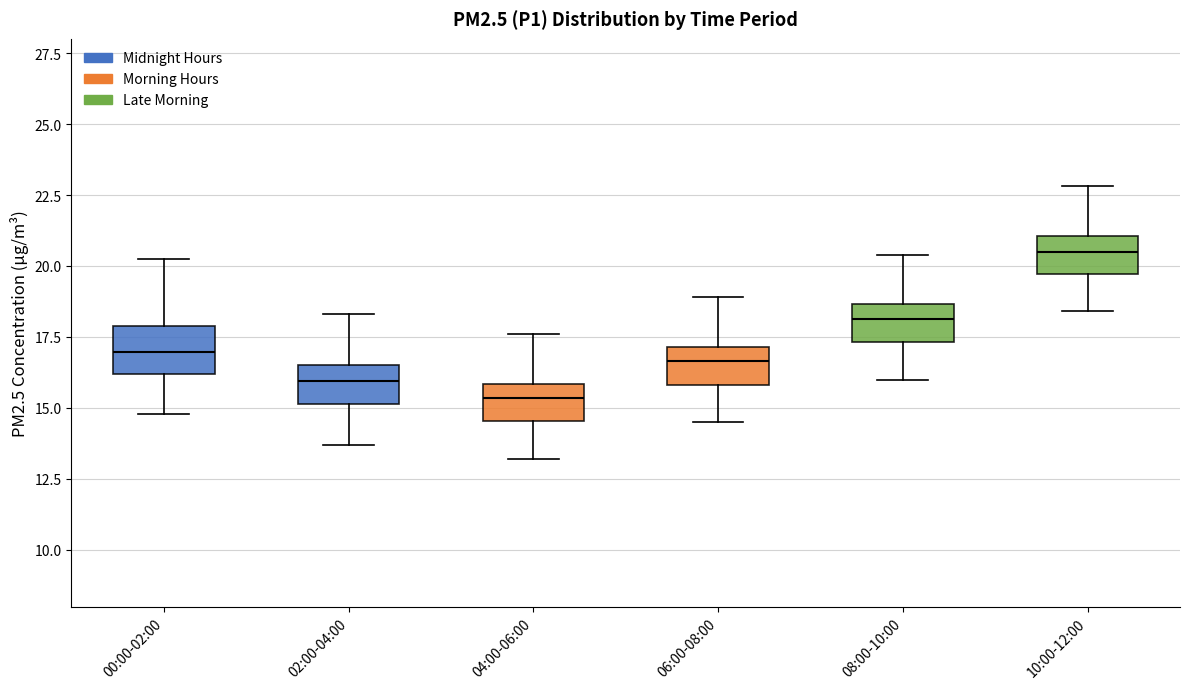

Reading left to right, read every box against the y-axis: the position of its median line, the range the box covers, and the ends of its whiskers. The values are not printed on the chart, so give them approximately, as read against the axis.

00:00-02:00: median 17.0, box 16.0 to 18.0, whiskers 15.0 to 20.5
02:00-04:00: median 16.0, box 15.0 to 16.5, whiskers 13.5 to 18.5
04:00-06:00: median 15.5, box 14.5 to 16.0, whiskers 13.0 to 17.5
06:00-08:00: median 16.5, box 16.0 to 17.0, whiskers 14.5 to 19.0
08:00-10:00: median 18.0, box 17.5 to 18.5, whiskers 16.0 to 20.5
10:00-12:00: median 20.5, box 19.5 to 21.0, whiskers 18.5 to 23.0